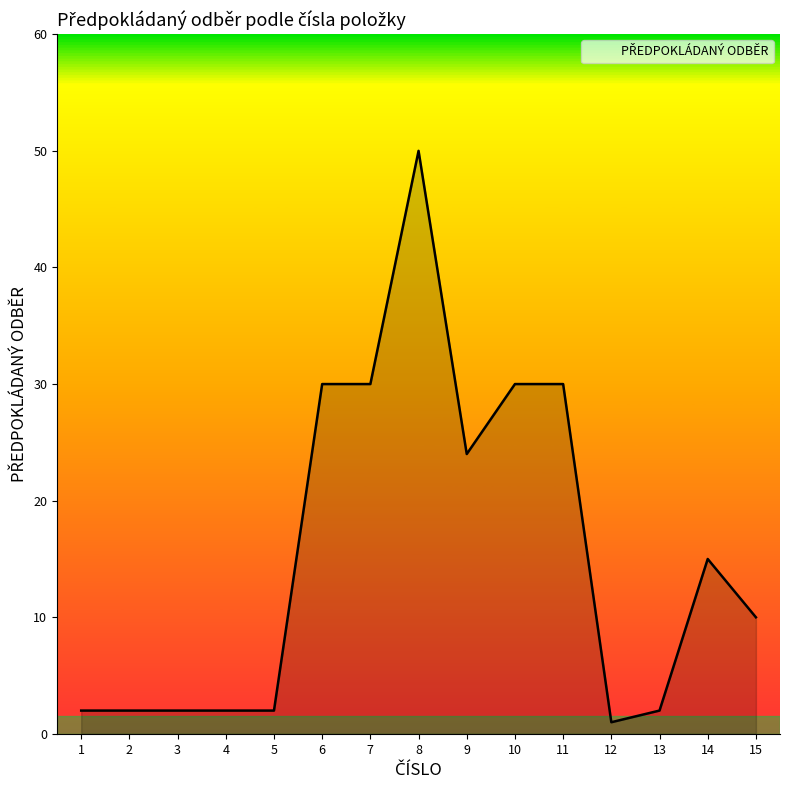

What is the ratio of the value at 6 to the value at 12?

30.0